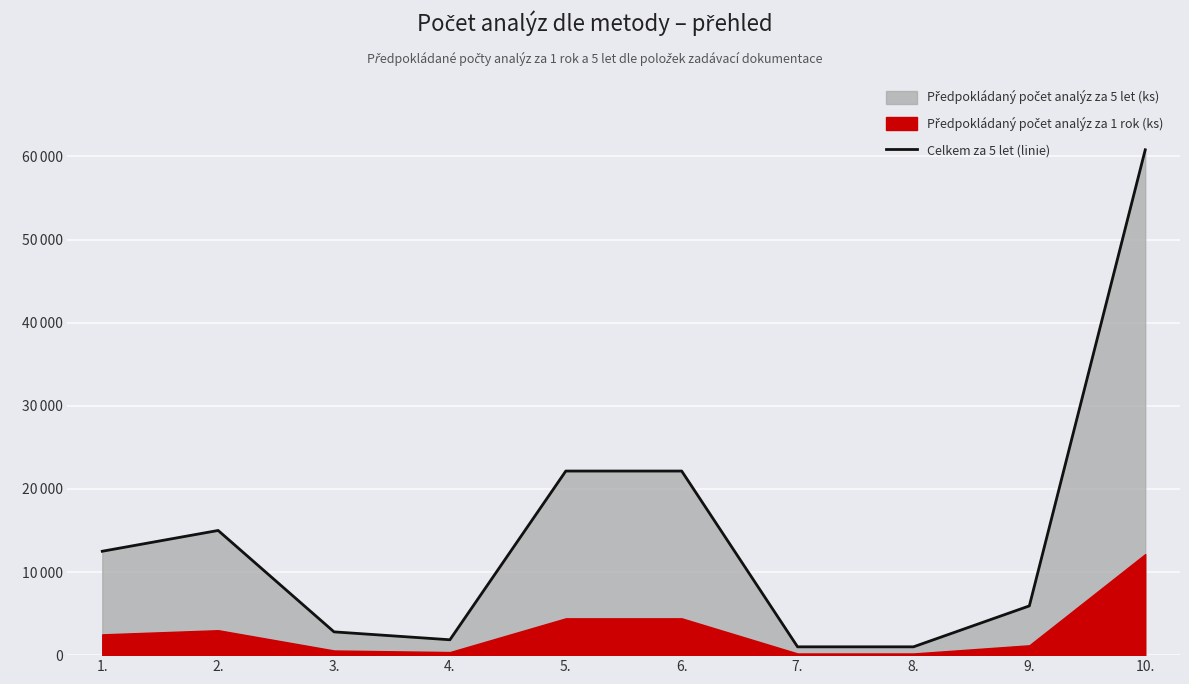

What is the difference between the second highest and minimum values?

21150